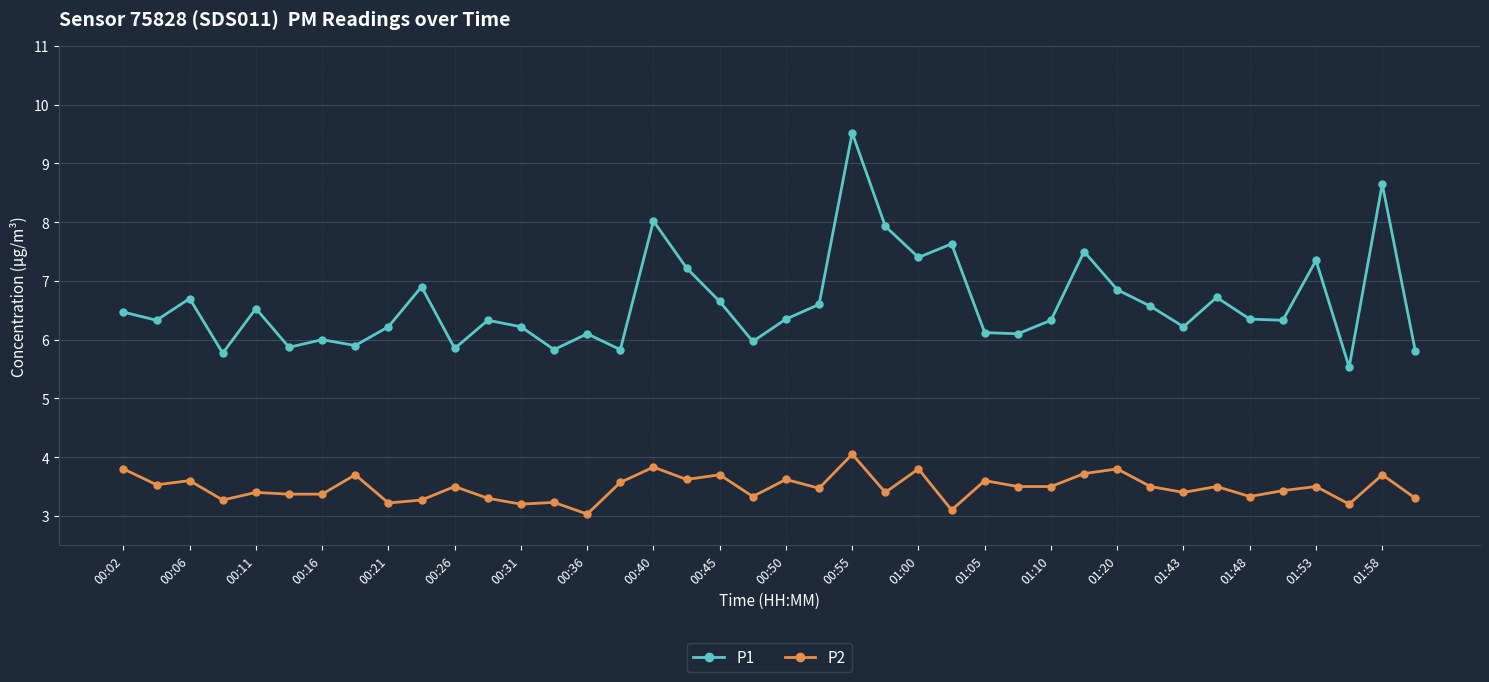

Rank the series by their average value, from lowest to highest.

P2, P1